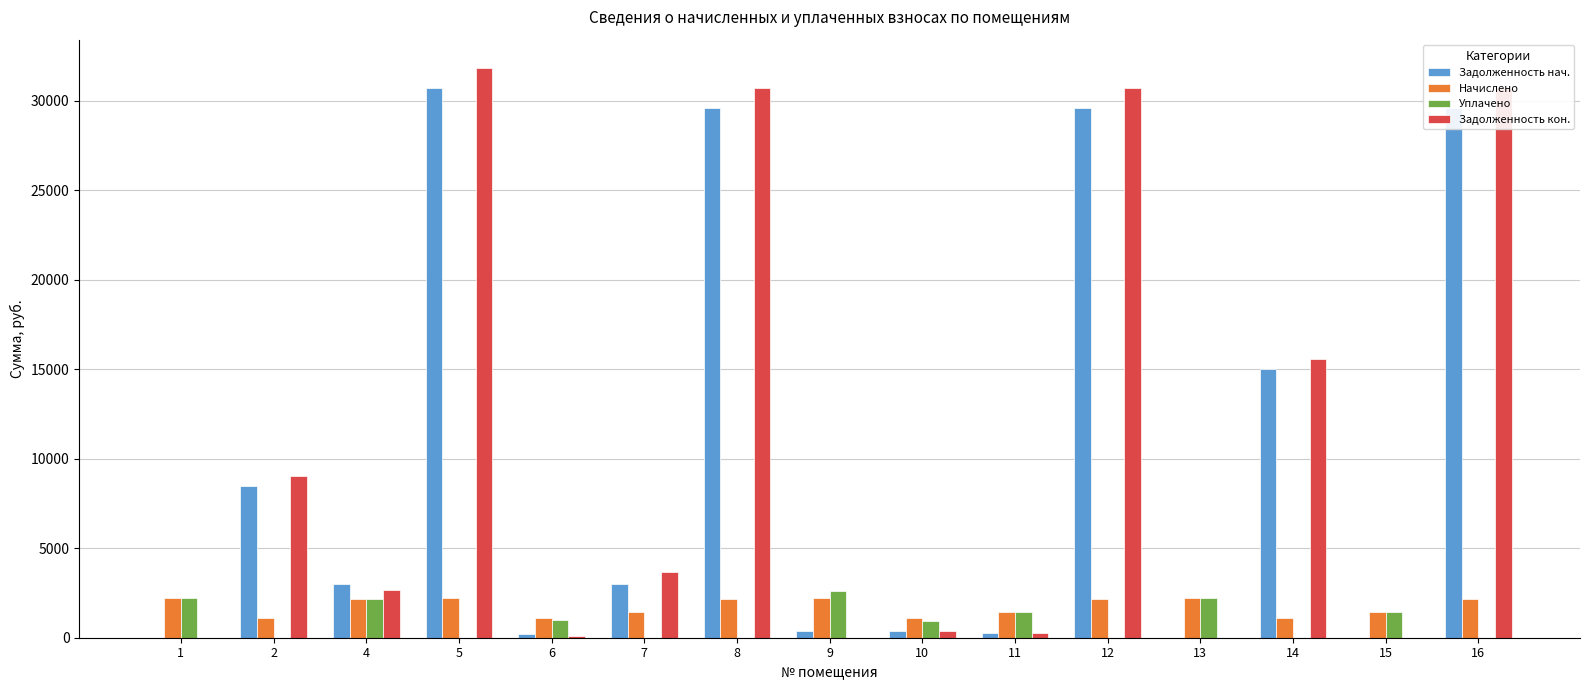

What is the sum of all Задолженность нач. values?

150273.3